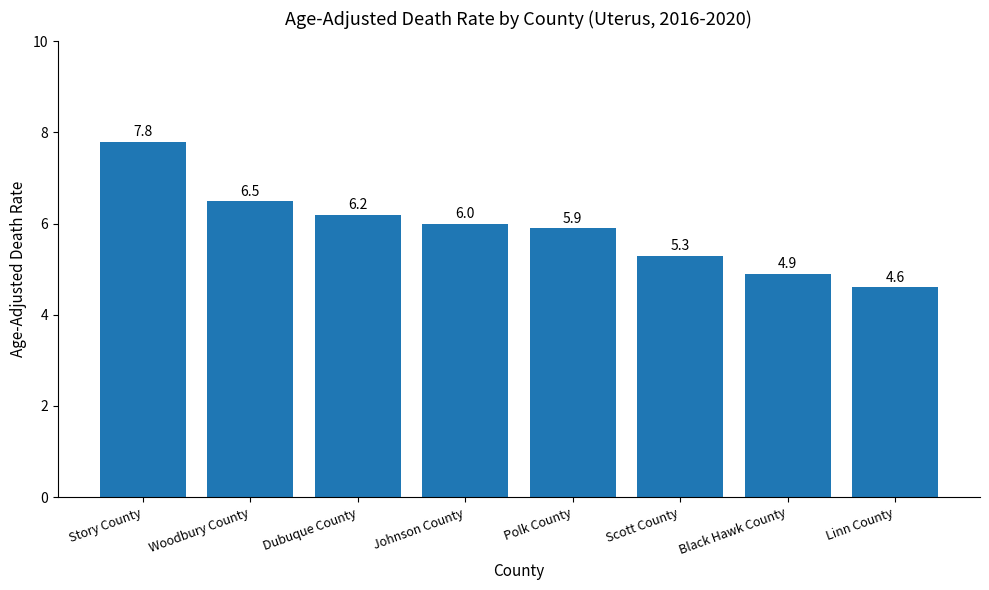

What is the sum of all values?

47.2